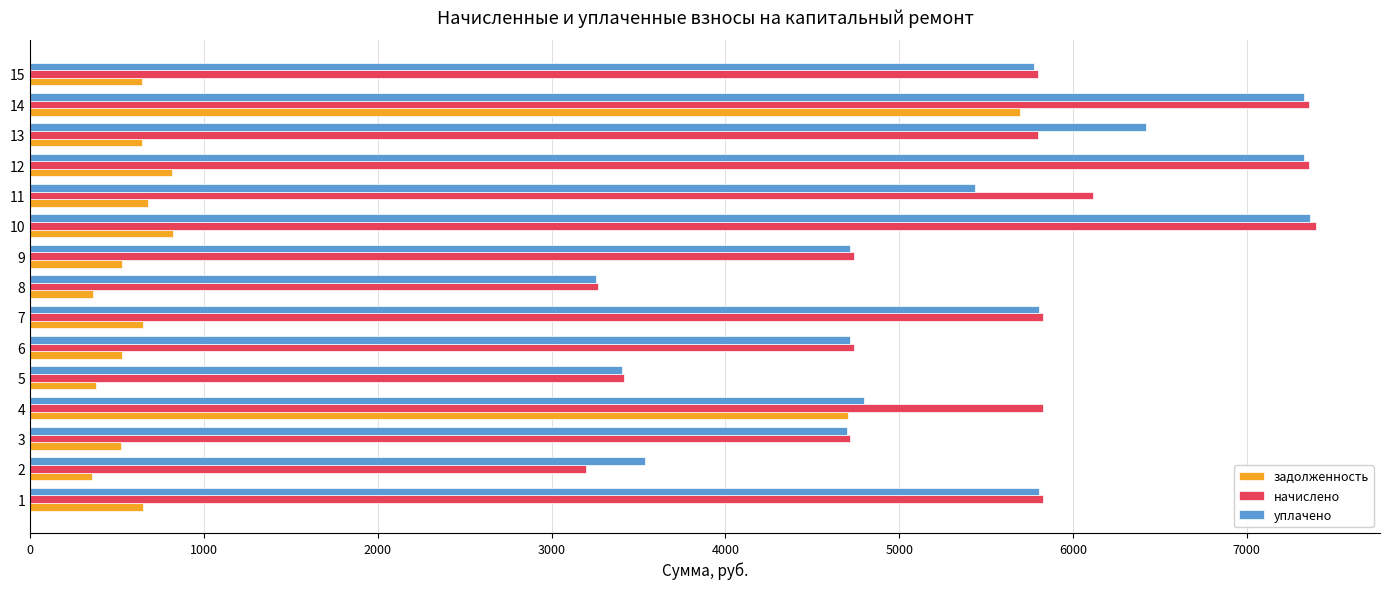

What are all the series names shown in the legend?

задолженность, начислено, уплачено